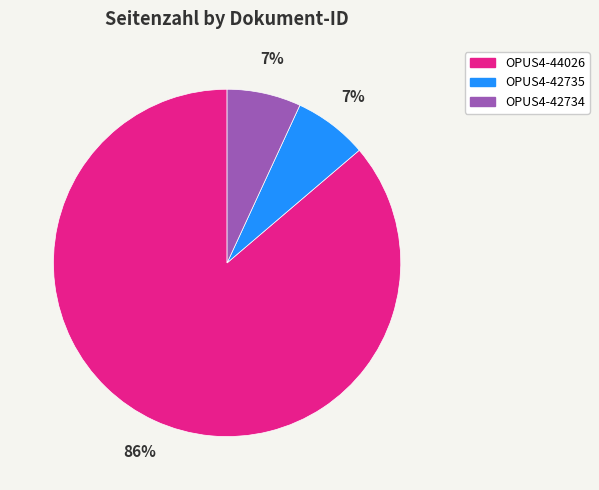

Is it true that OPUS4-44026 is 86% of the pie?

True